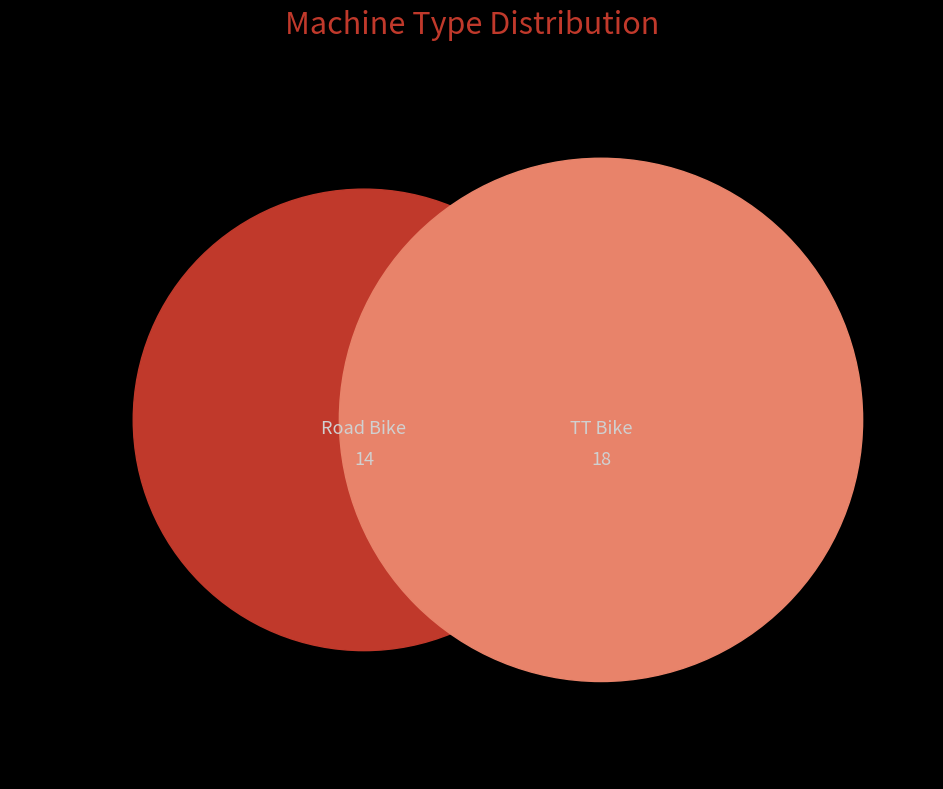

Which category accounts for the majority?

TT Bike